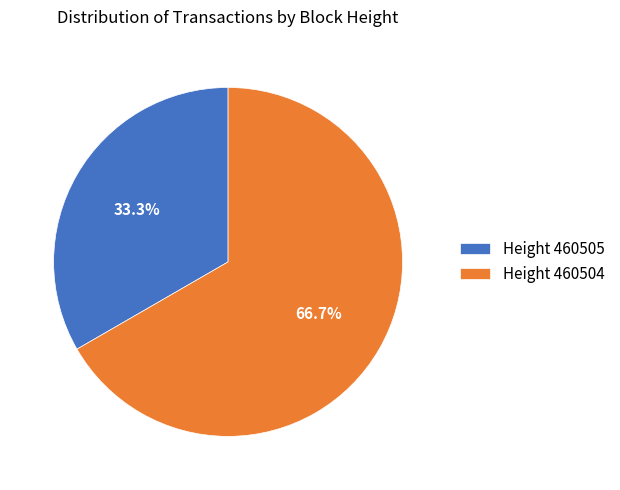

Does Height 460504 represent more than half of the total?

Yes